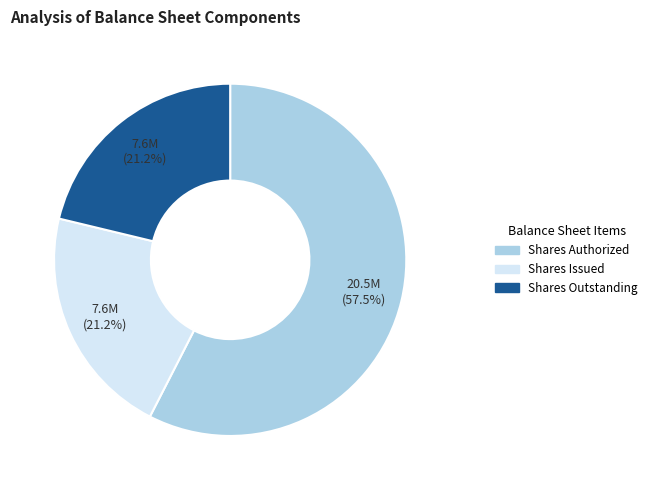

Is there a majority slice in this chart?

Yes